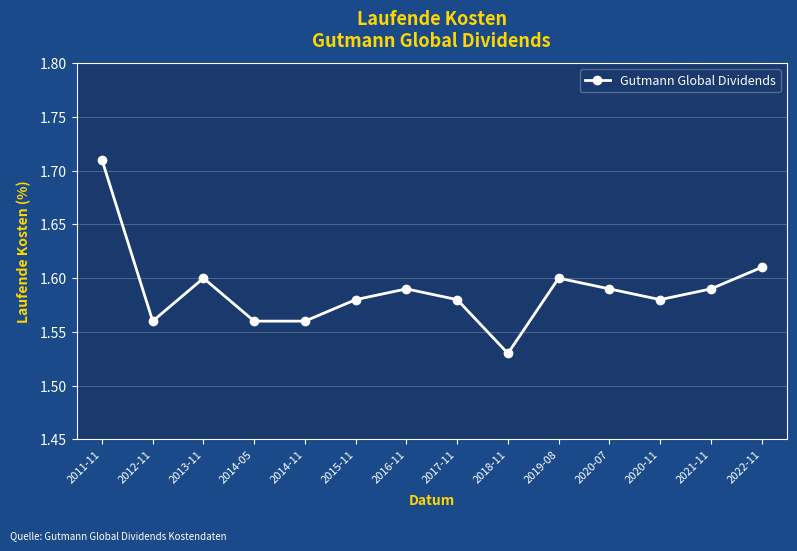

How many lines are shown in the chart?

1